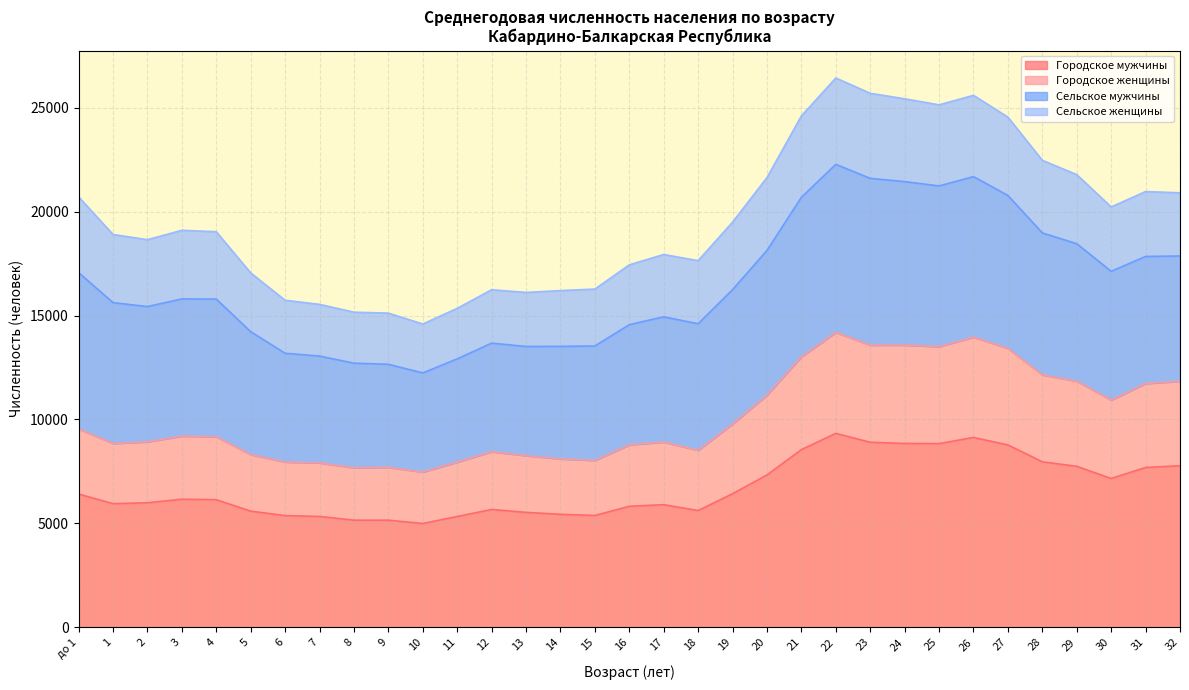

What is the total value across all series at 20?

21638